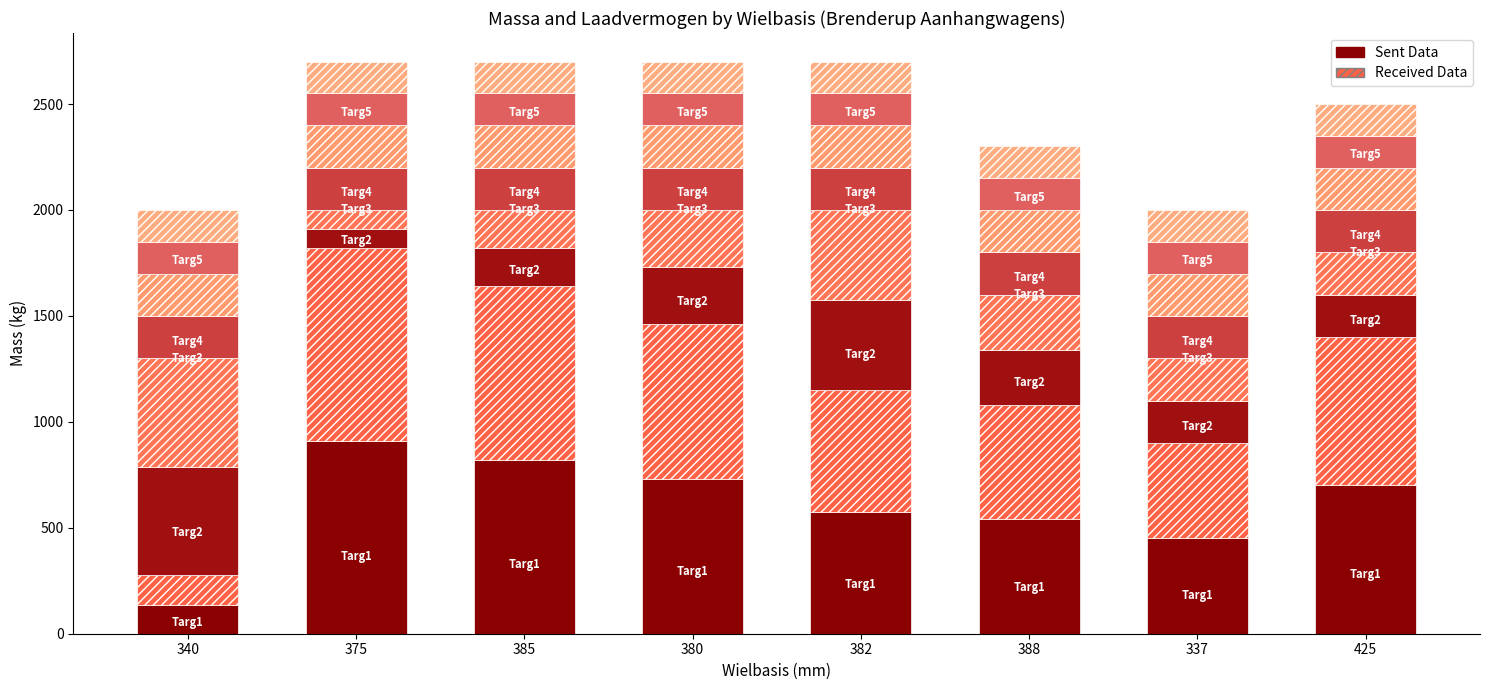

What is the value of the Sent Data bar at the 3rd from the left?

820.0